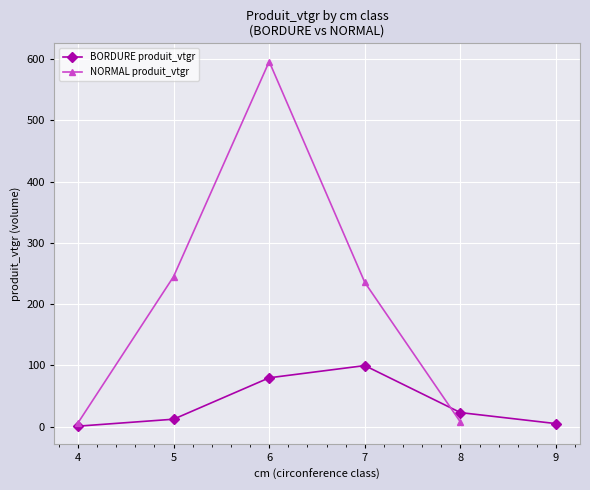

Is it true that BORDURE produit_vtgr equals 4.9 at 9?

True